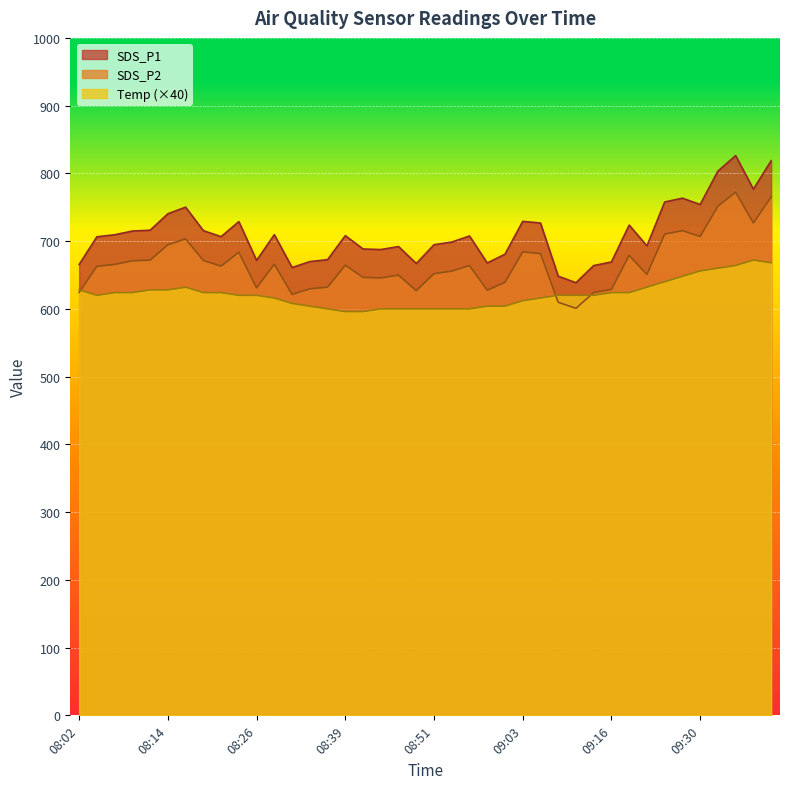

What is the approximate value of SDS_P1 at 09:01?

680.6